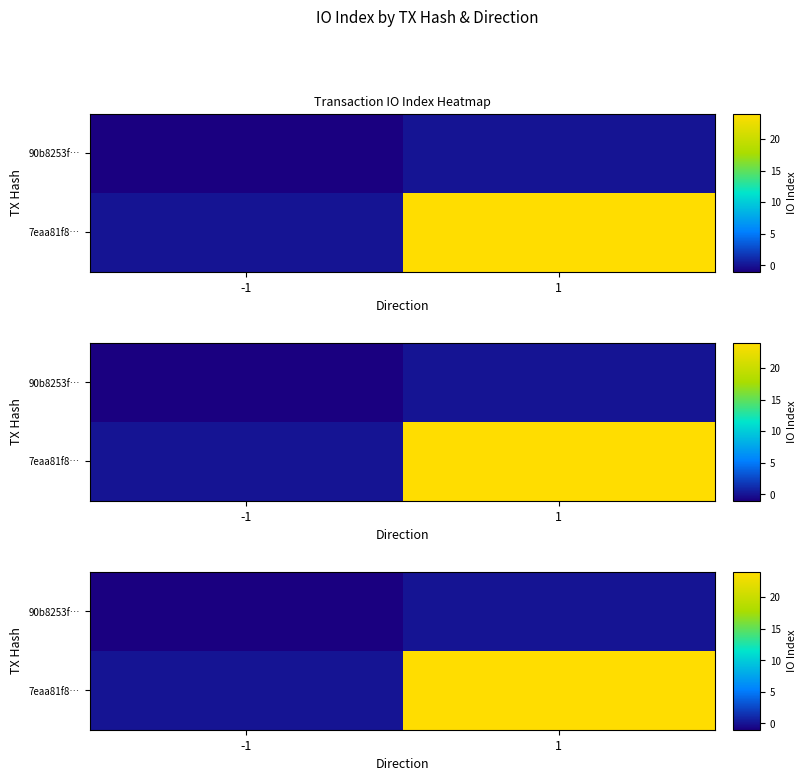

List the labels in order of 90b8253f… value, largest first.

1, -1